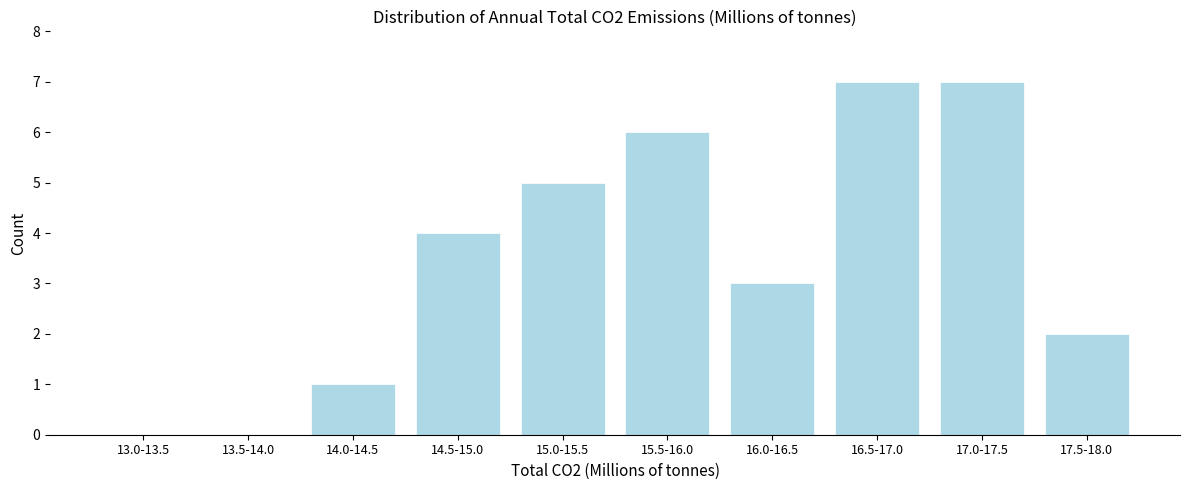

Reading left to right, what are all the values shown in this chart?

13.0-13.5=0	13.5-14.0=0	14.0-14.5=1	14.5-15.0=4	15.0-15.5=5	15.5-16.0=6	16.0-16.5=3	16.5-17.0=7	17.0-17.5=7	17.5-18.0=2